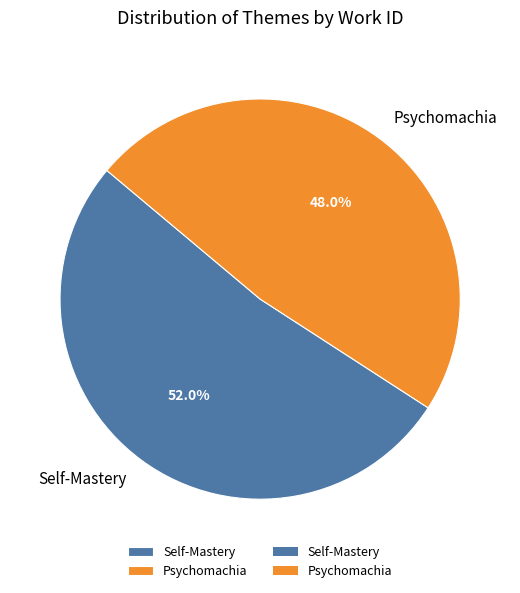

To the nearest percent, what percentage of the pie is Psychomachia?

48%